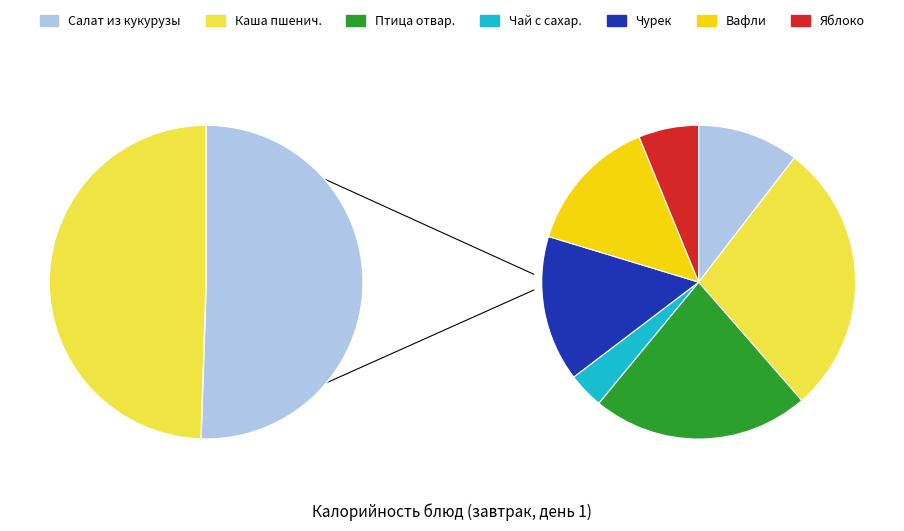

How many slices are in this pie chart?

7